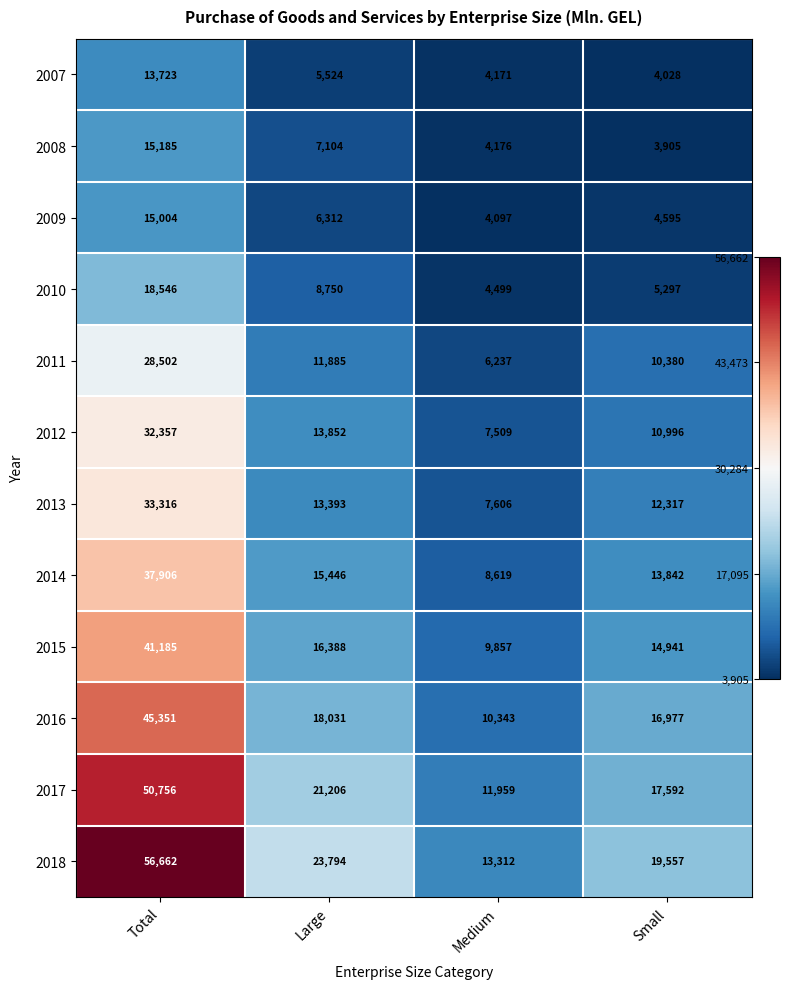

Is it true that 2017 equals 28201 at Large?

False